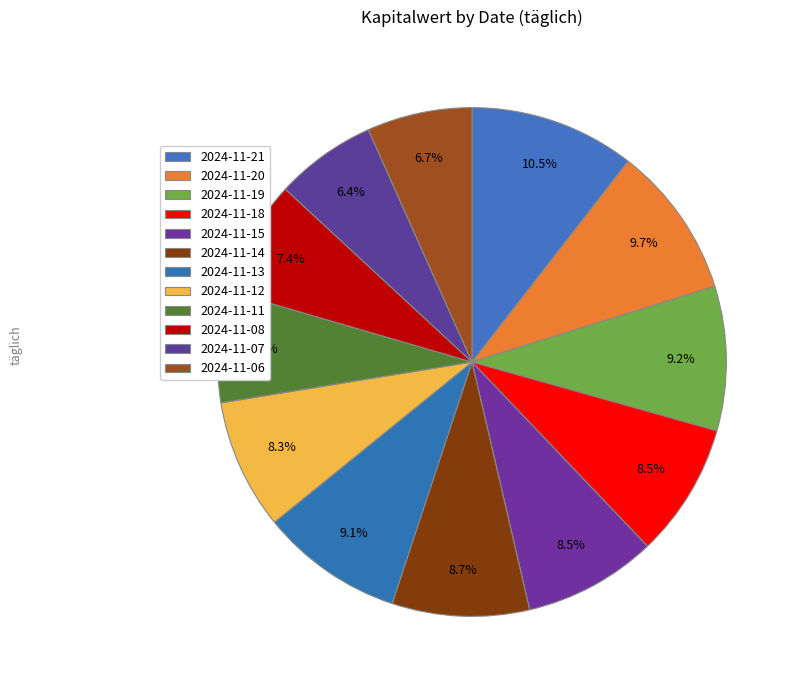

Which category has the smallest portion of the pie?

2024-11-07